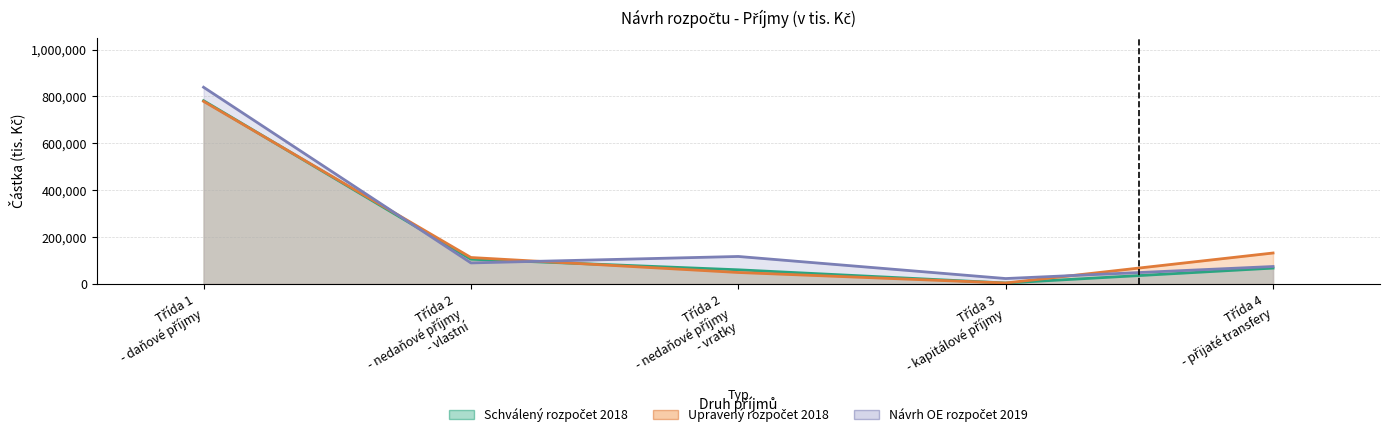

What are all the series names shown in the legend?

Schválený rozpočet 2018, Upravený rozpočet 2018, Návrh OE rozpočet 2019